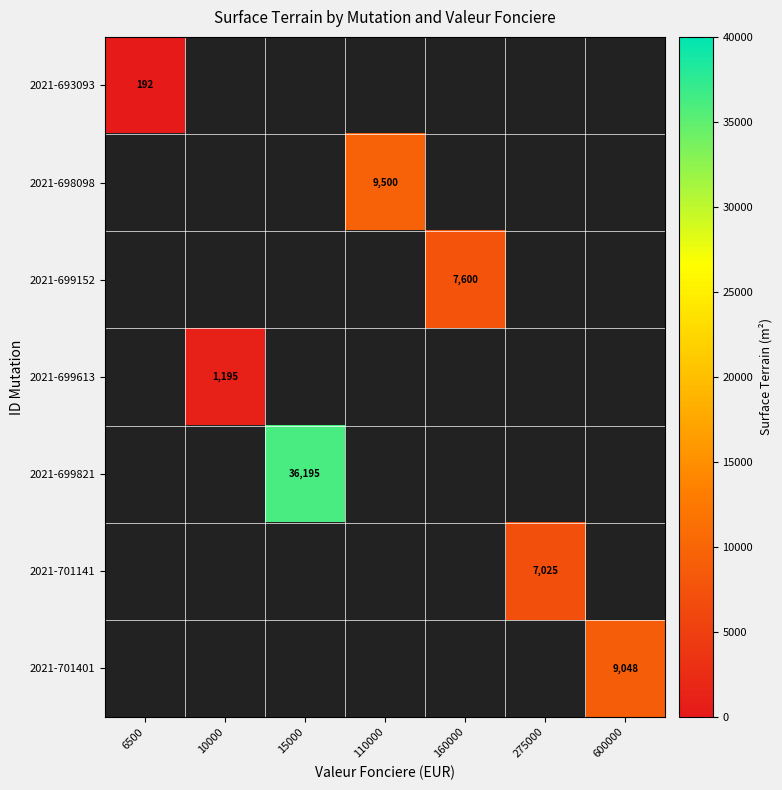

The 2021-699152 series shows 7600 at 160000. True or false?

True